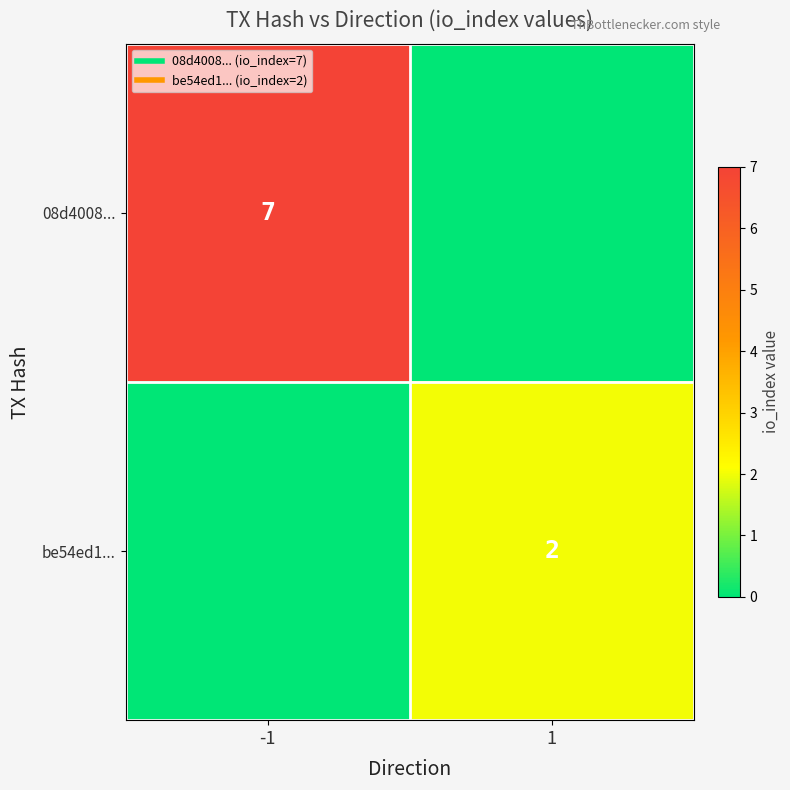

At which label is 08d4008... closest to 3?

1